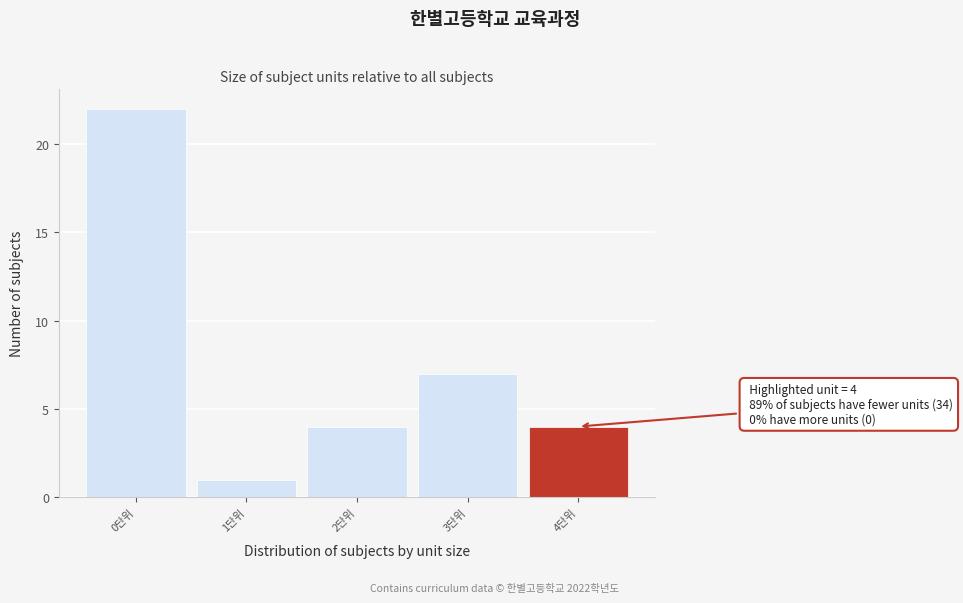

Which range on the x-axis has the tallest bar?

-0.5 to 0.5